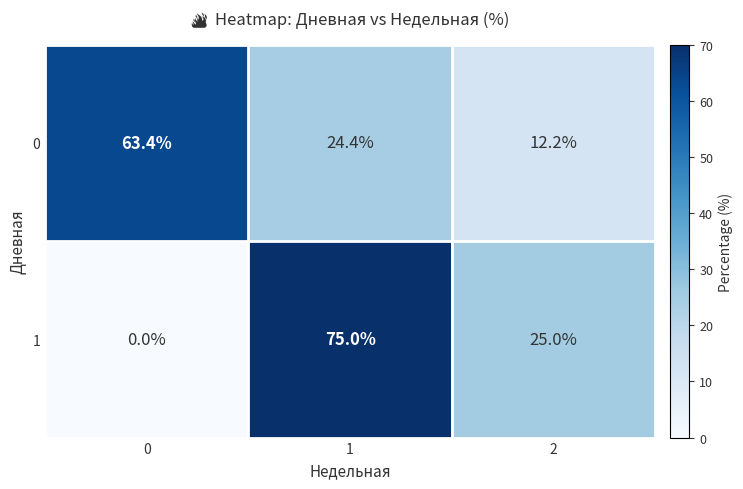

At which category is the sum across all series the highest?

1